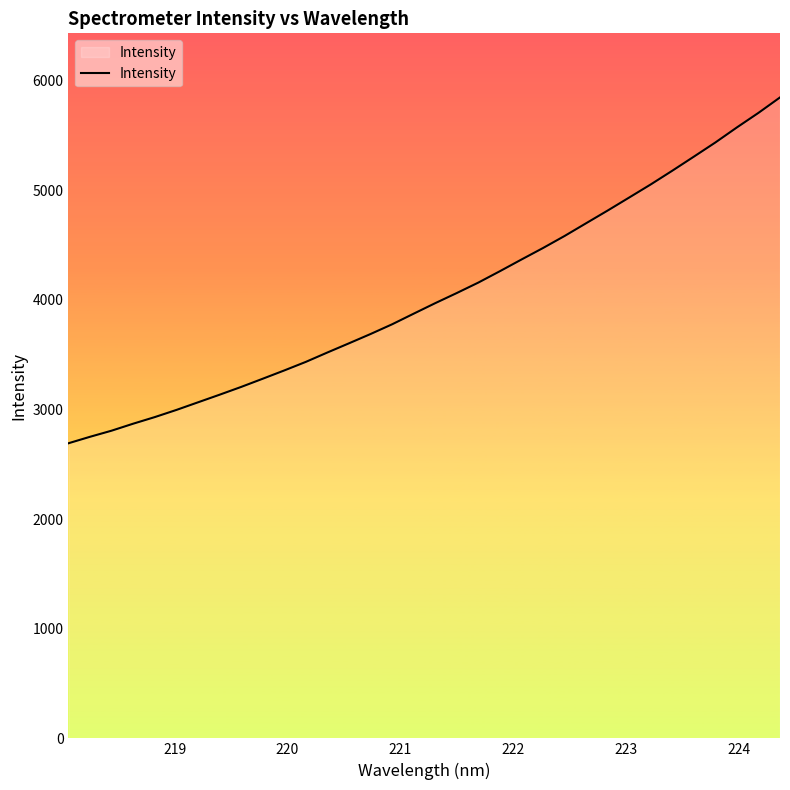

How many lines are shown in the chart?

1